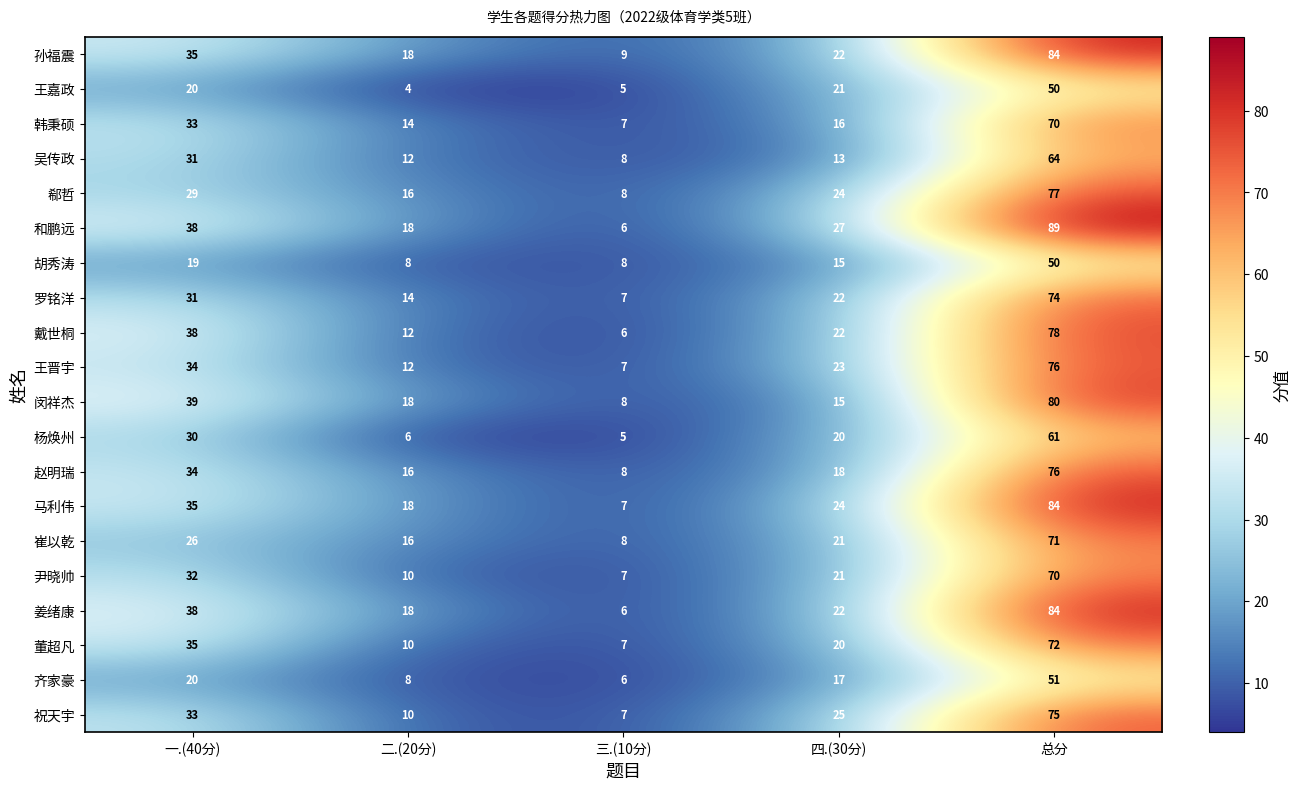

How many values in the 戴世桐 series are below 22?

2